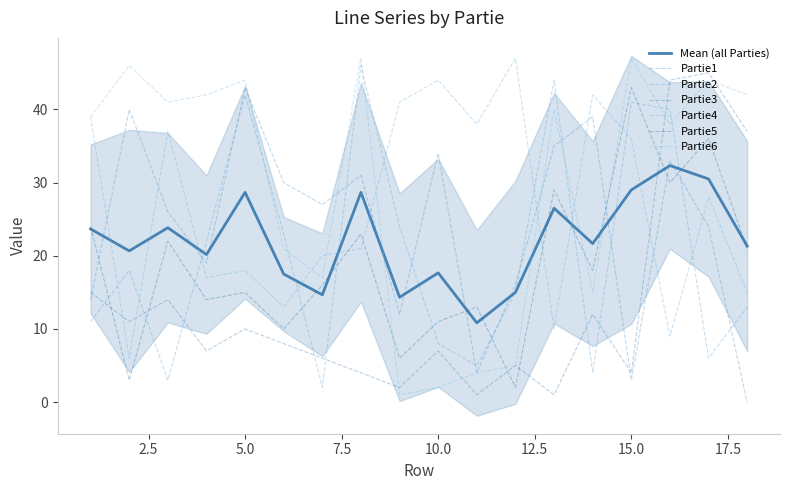

The value of Partie1 at 17 is 24. True or false?

True